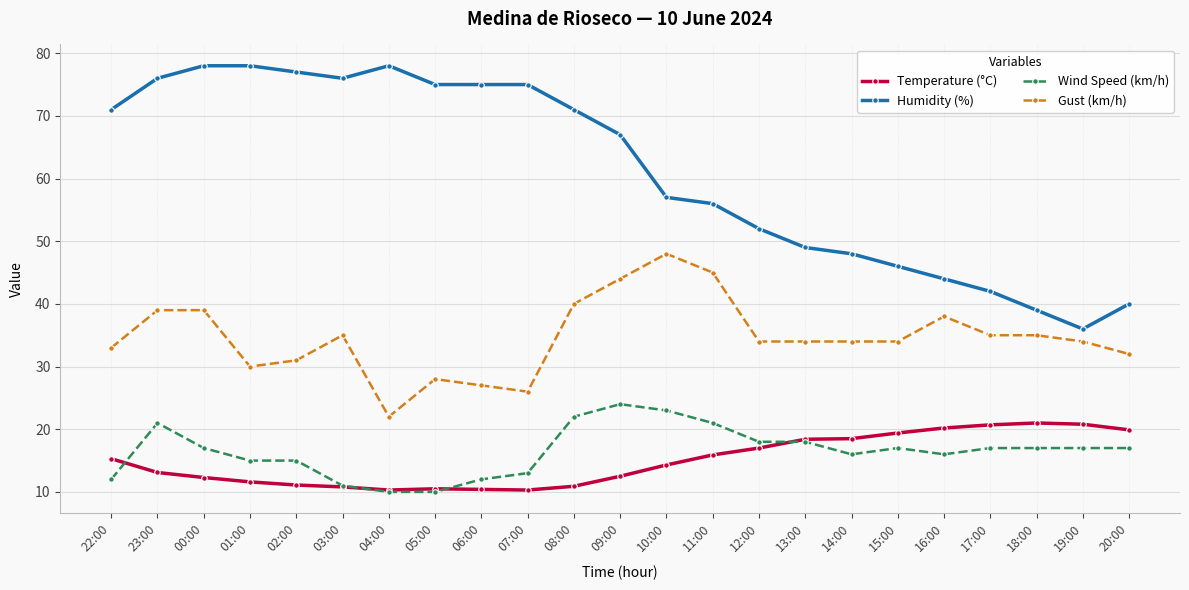

What is the approximate value of Wind Speed (km/h) at 08:00?

22.0